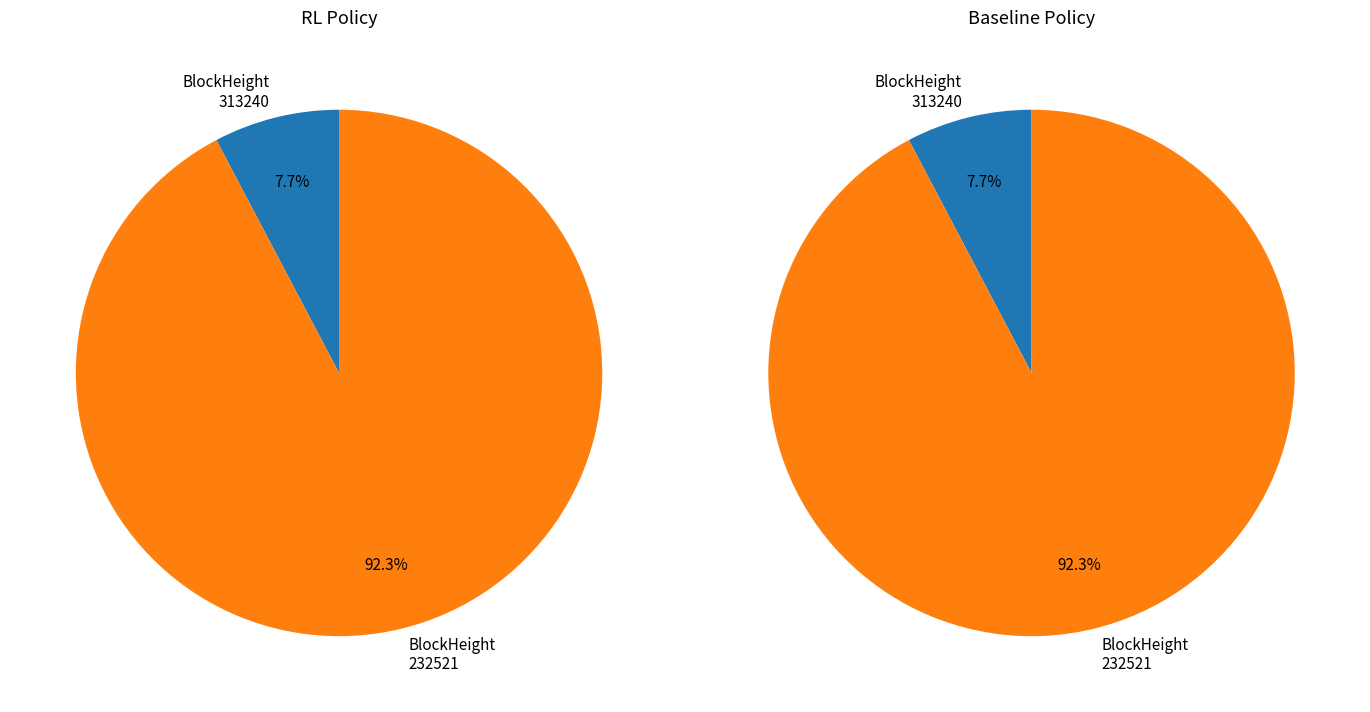

Which category has the biggest portion of the pie?

232521